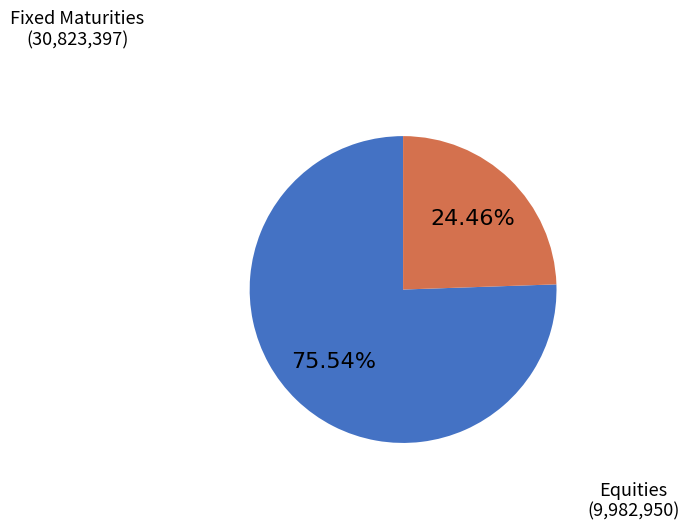

Is there a majority slice in this chart?

Yes